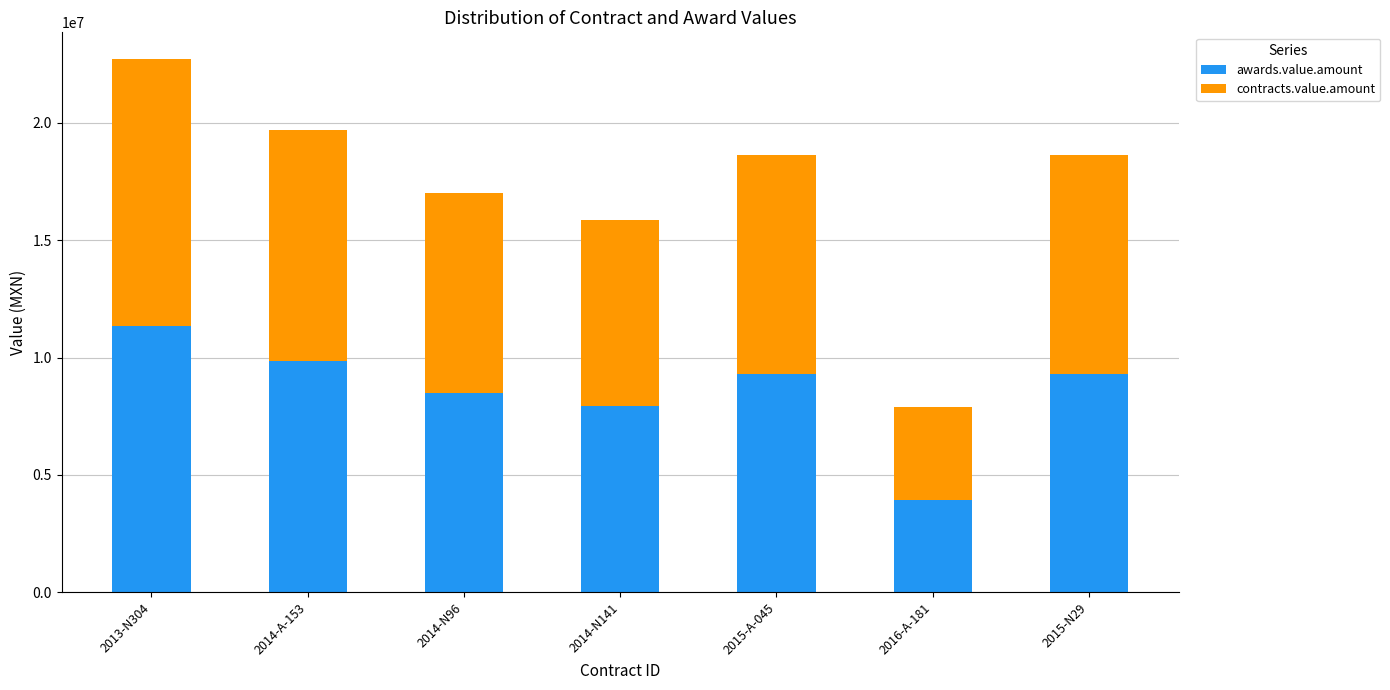

How many categories are shown in the chart?

7